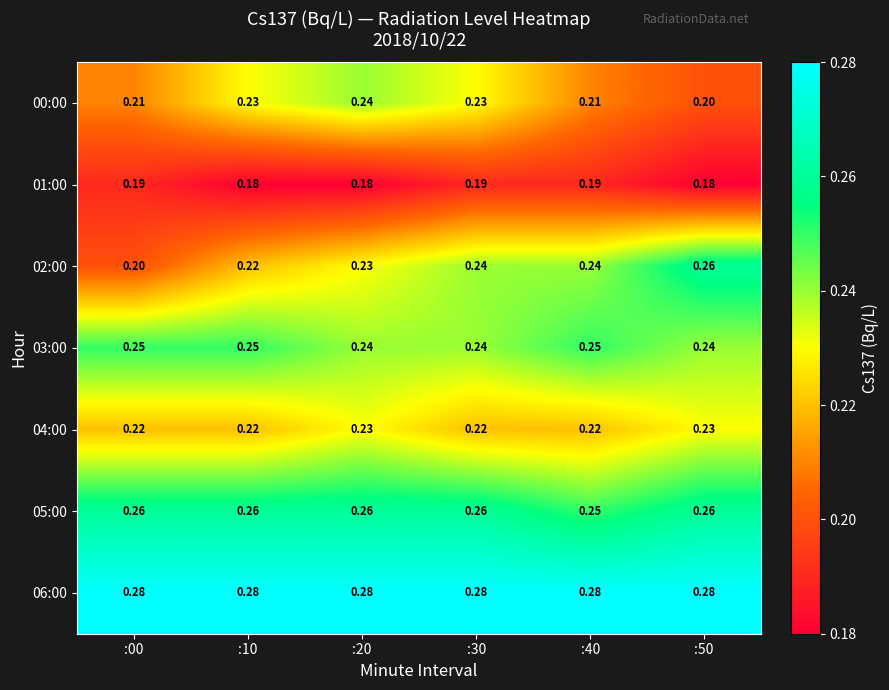

What is the smallest value displayed?

0.2